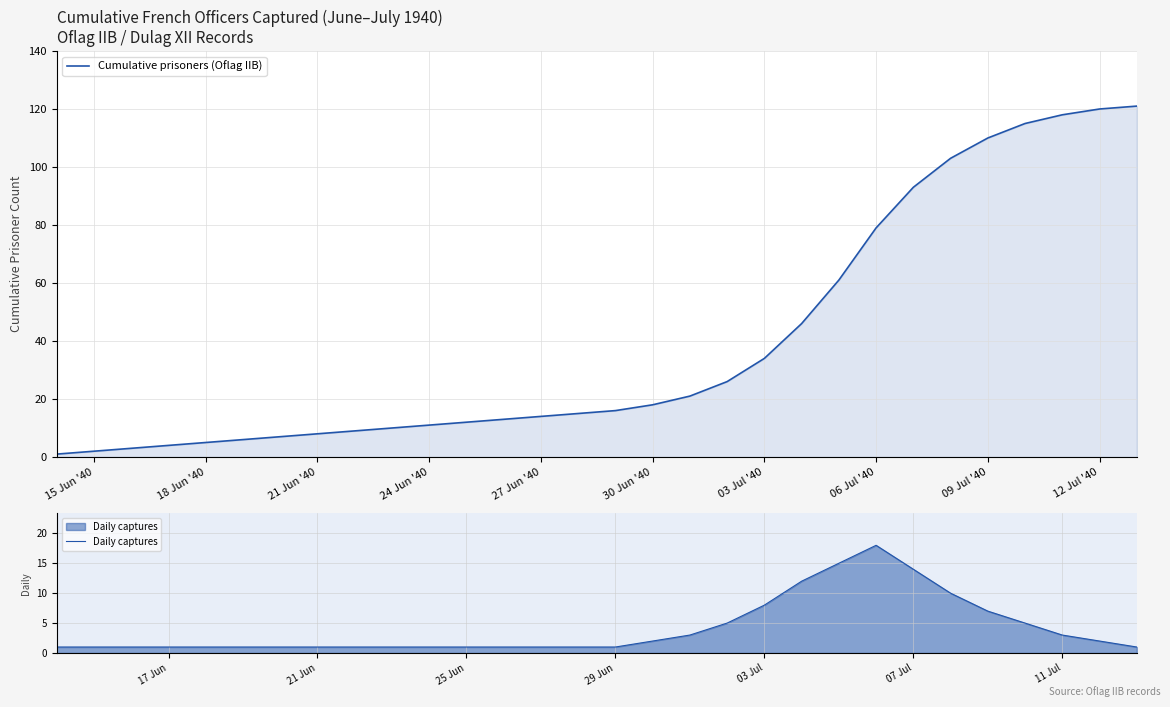

True or false: Daily captures and Cumulative prisoners (Oflag IIB) cross at least once.

False